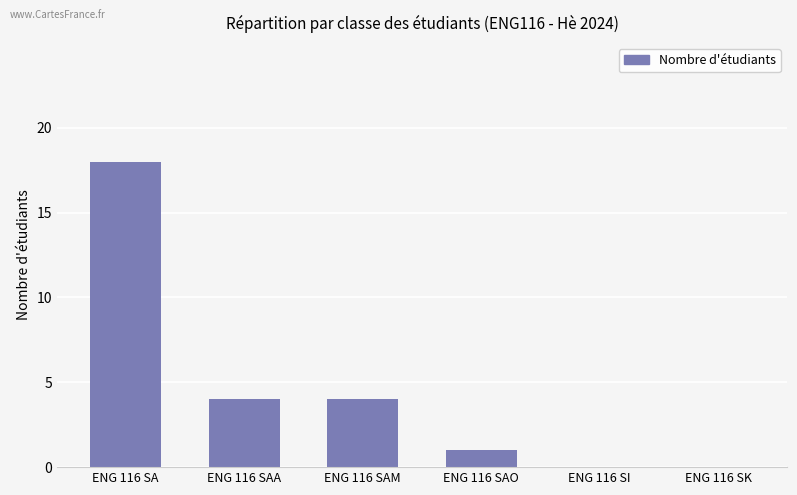

Count the number of categories in the chart.

6